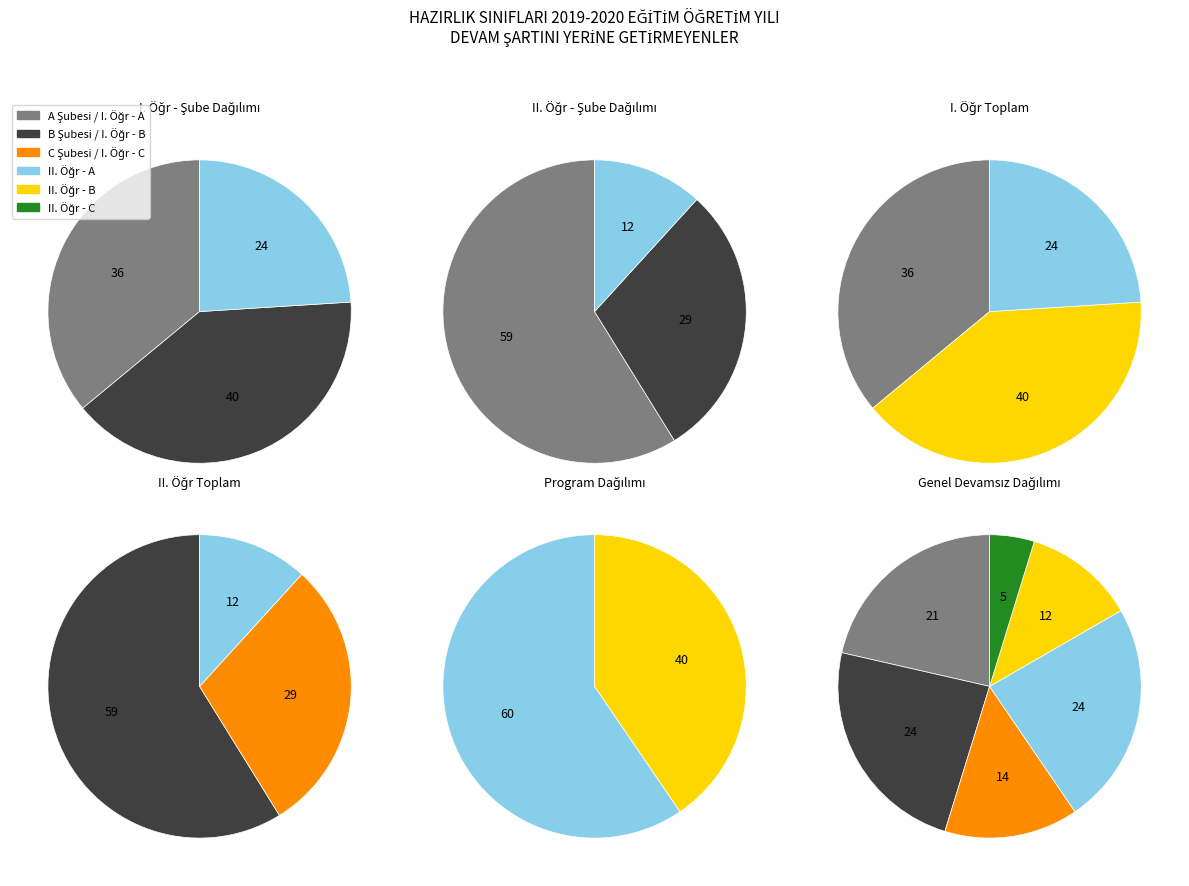

How many segments does this pie chart have?

6